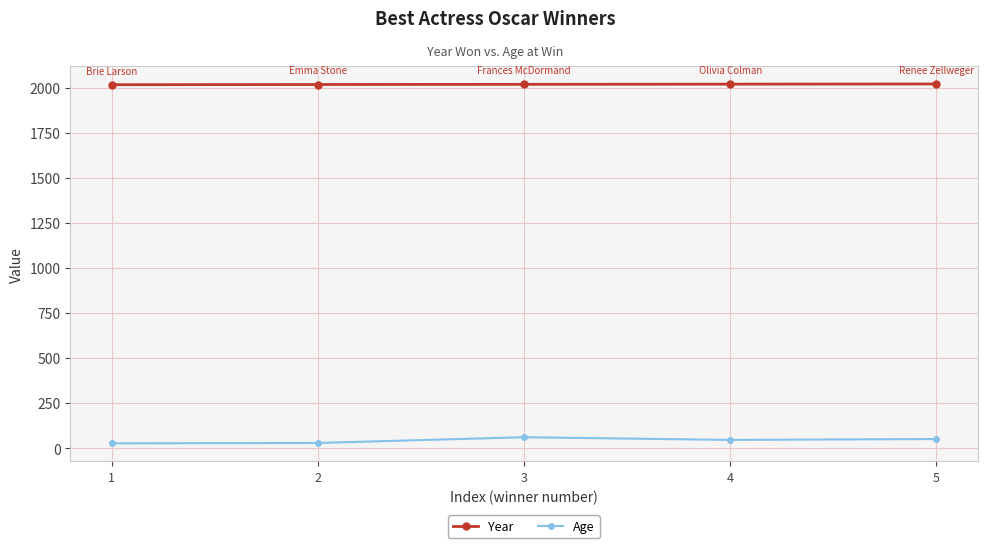

True or false: Age and Year cross at least once.

False